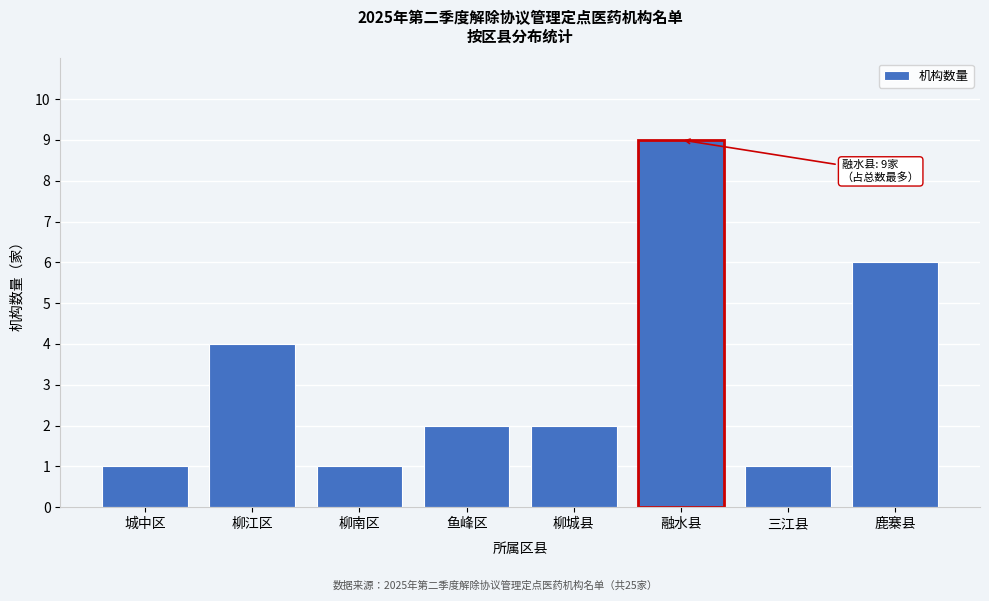

Reading right to left, transcribe all the data shown in this chart.

鹿寨县=6	三江县=1	融水县=9	柳城县=2	鱼峰区=2	柳南区=1	柳江区=4	城中区=1